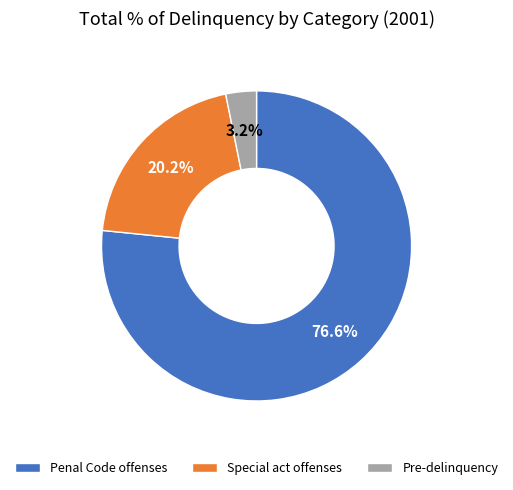

To the nearest percent, what is the average slice percentage?

33%